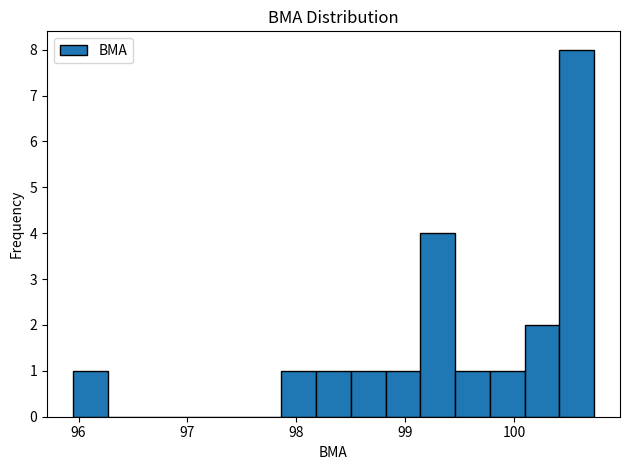

Around what value on the x-axis is the tallest bar? Give the approximate position of its centre, as read against the axis.

100.6